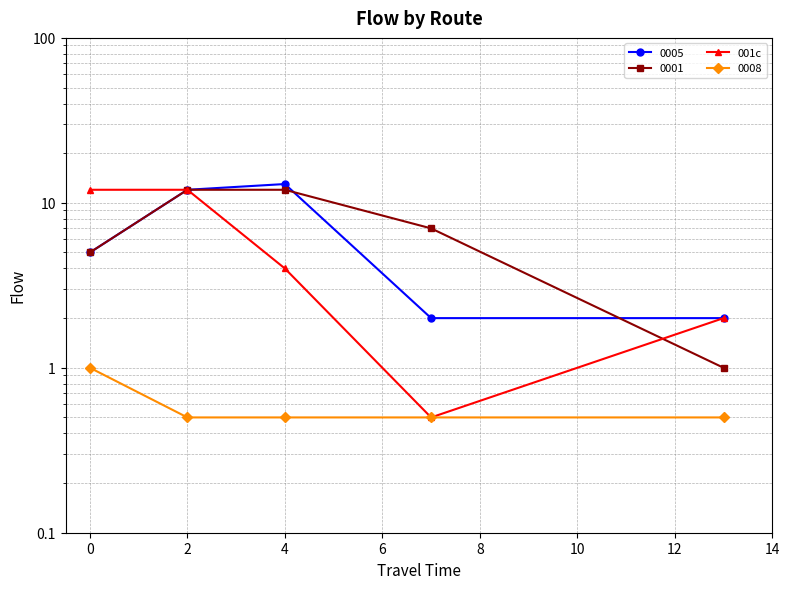

What is the difference between the maximum and minimum values?

11.5